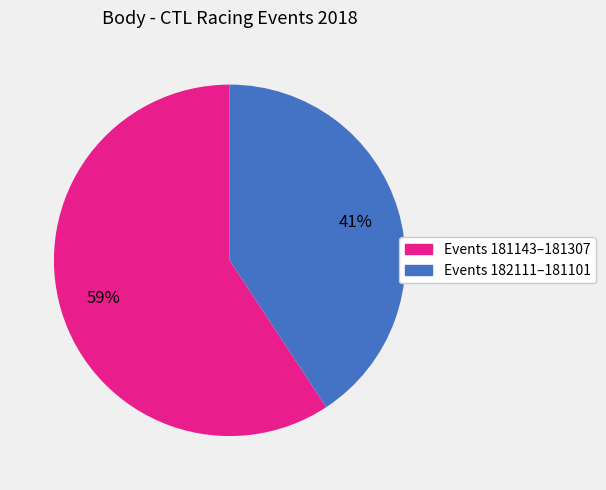

To the nearest percent, what is the average slice percentage?

50%